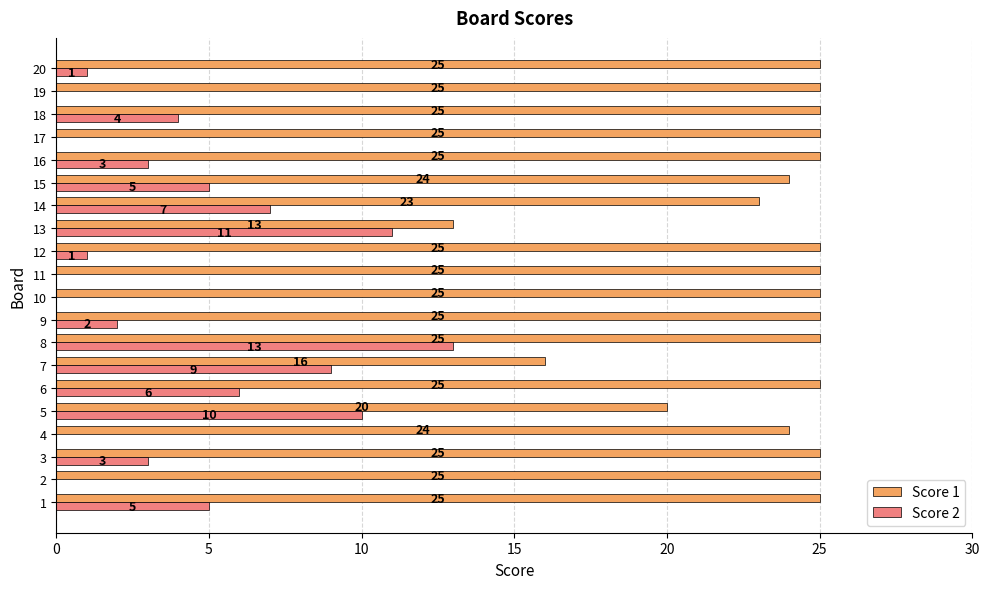

What is the sum of all Score 2 values?

80